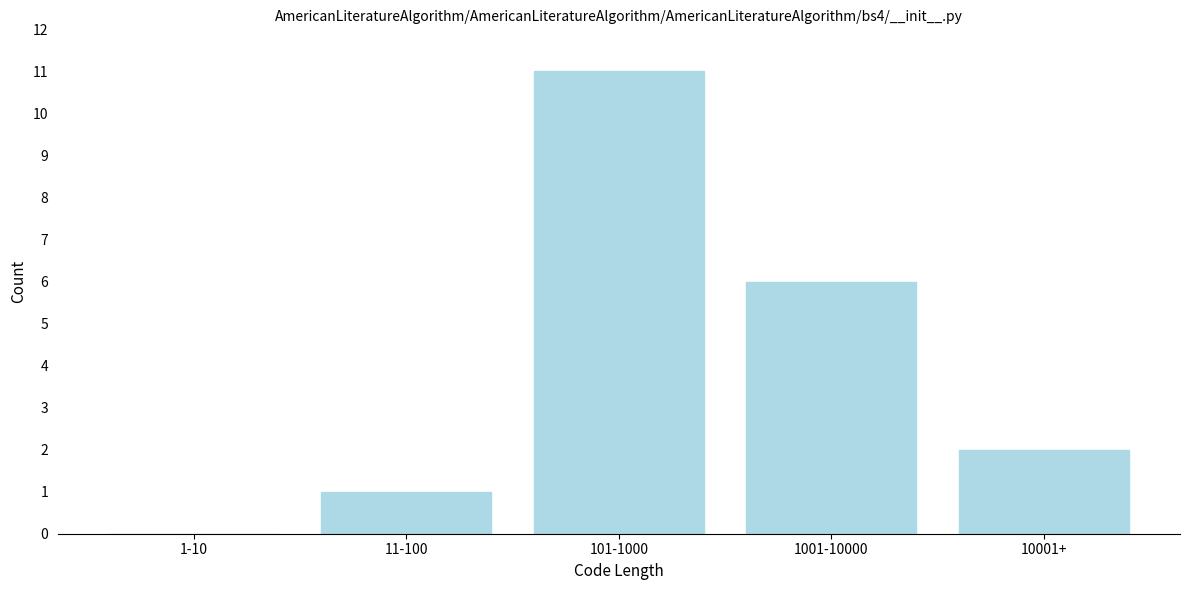

Reading left to right, list all the values displayed in this chart.

1-10=0	11-100=1	101-1000=11	1001-10000=6	10001+=2